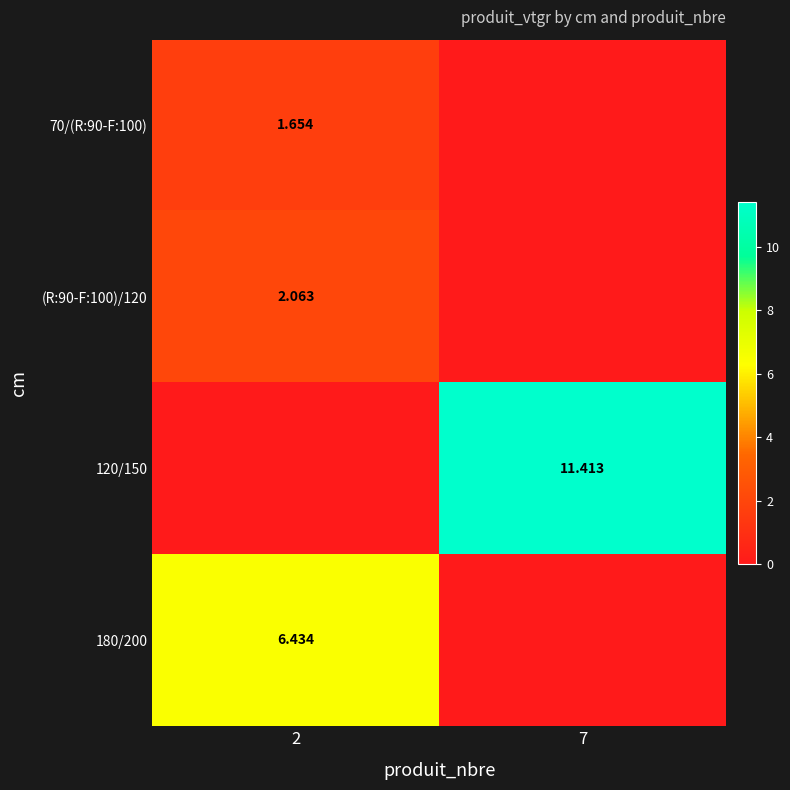

How many series are shown in this chart?

4